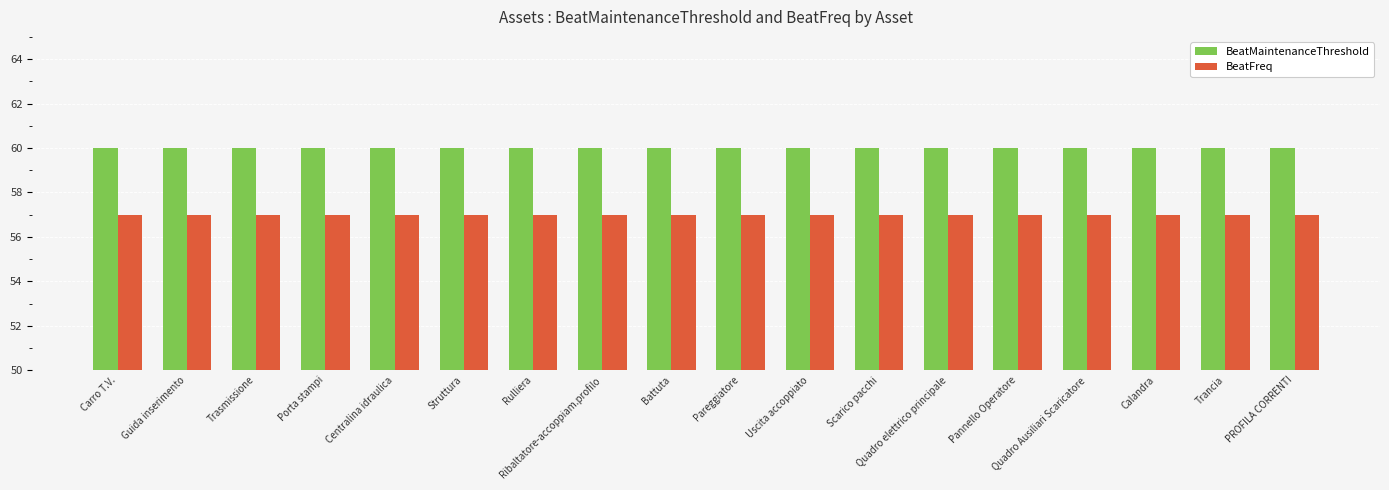

Does the chart contain stacked bars?

No